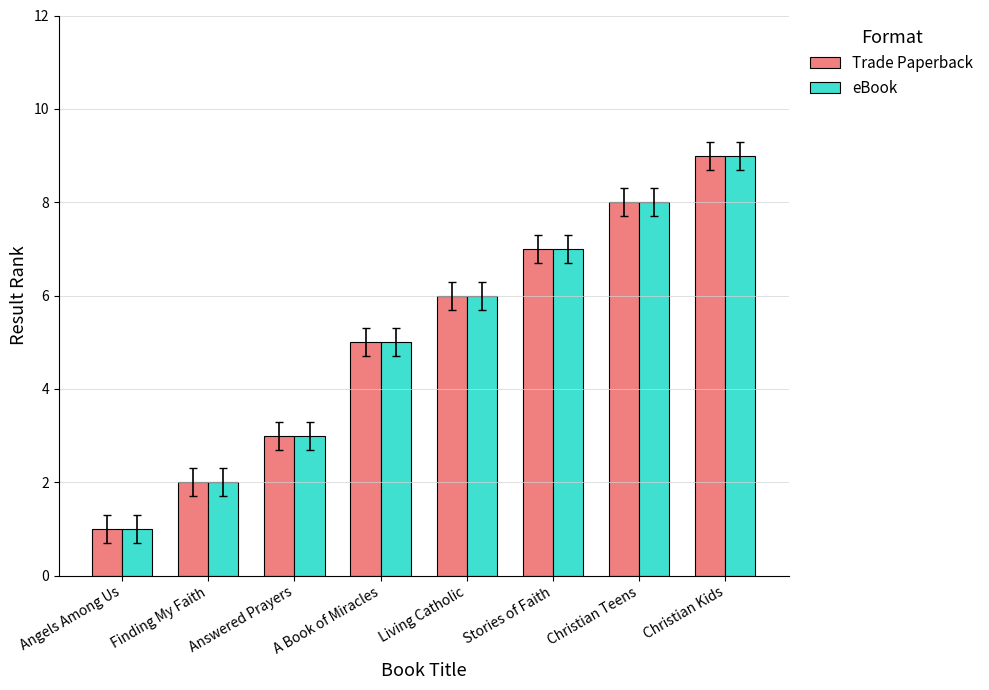

What is the total value across all series at Angels Among Us?

2